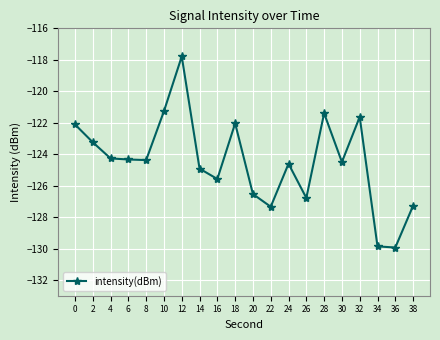

What is the sum of the values at 8 and 12?

-242.2